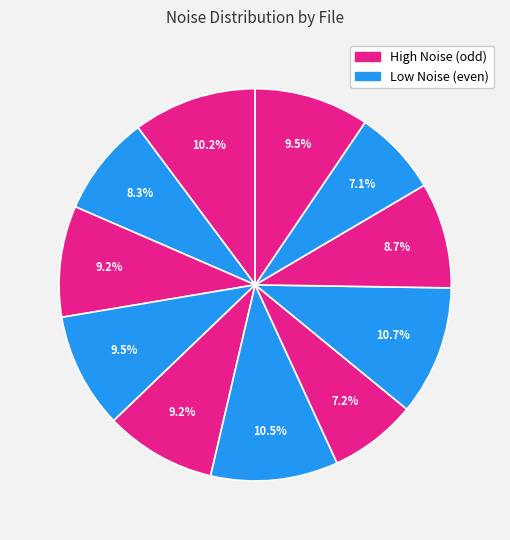

How many slices are in this pie chart?

11